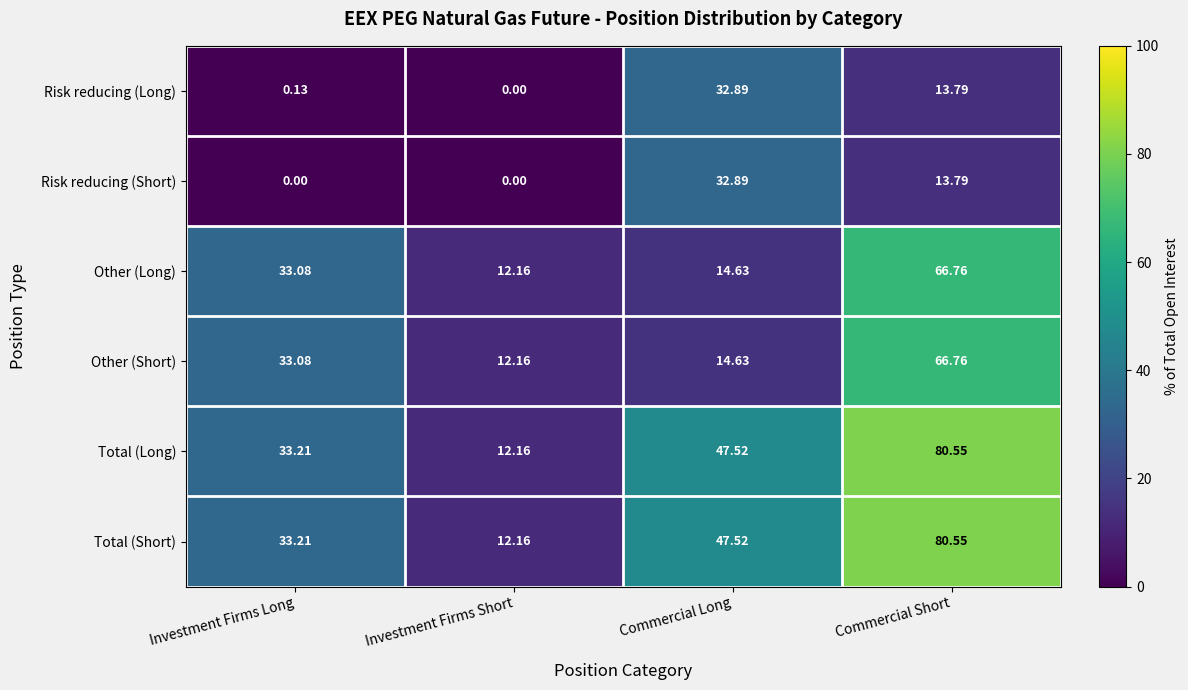

At which category is the sum across all series the highest?

Commercial Short